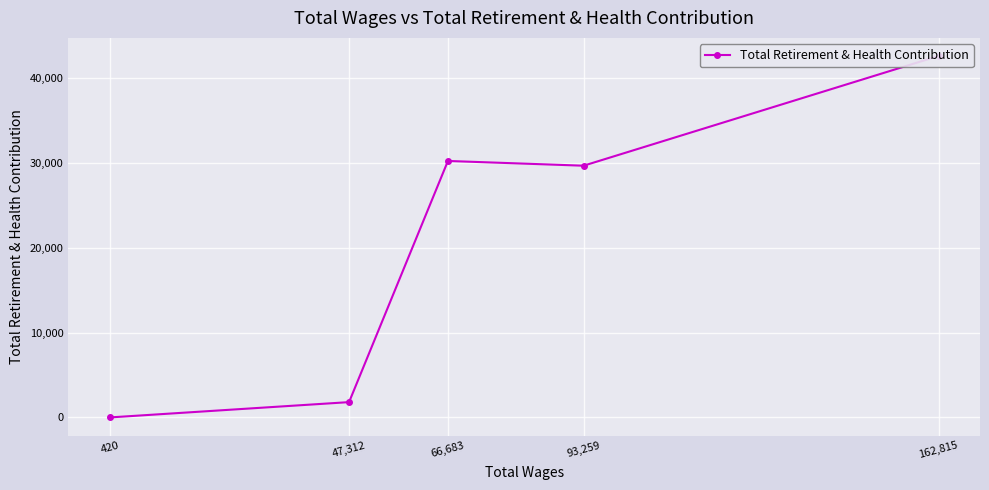

What is the value of the 3rd point from the left?

30228